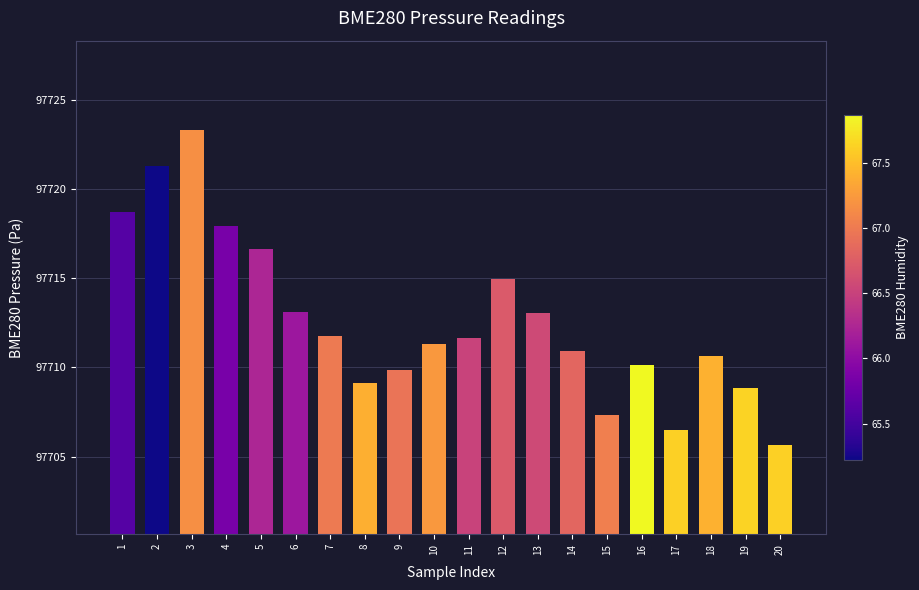

What is the approximate value at 9?

97709.9